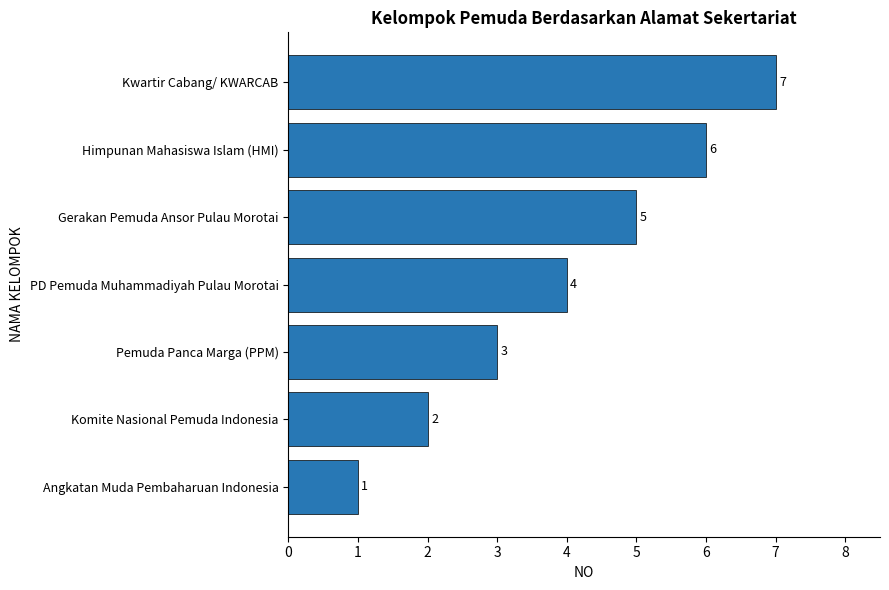

How many distinct data groups are displayed?

1